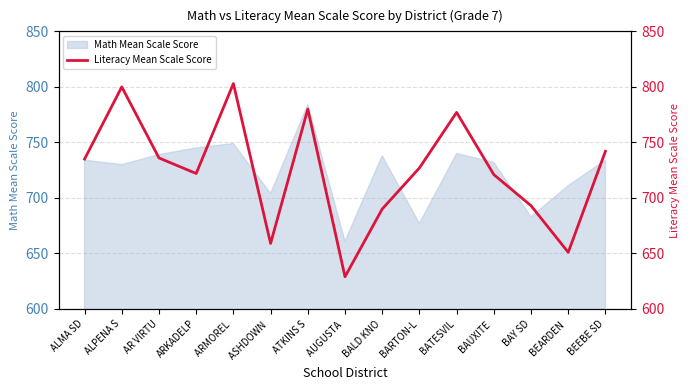

Reading right to left, extract all data points from this chart.

BEEBE SD=742	BEARDEN =651	BAY SD=693	BAUXITE =721	BATESVIL=777	BARTON-L=727	BALD KNO=690	AUGUSTA =629	ATKINS S=780	ASHDOWN =659	ARMOREL =803	ARKADELP=722	AR VIRTU=736	ALPENA S=800	ALMA SD=735